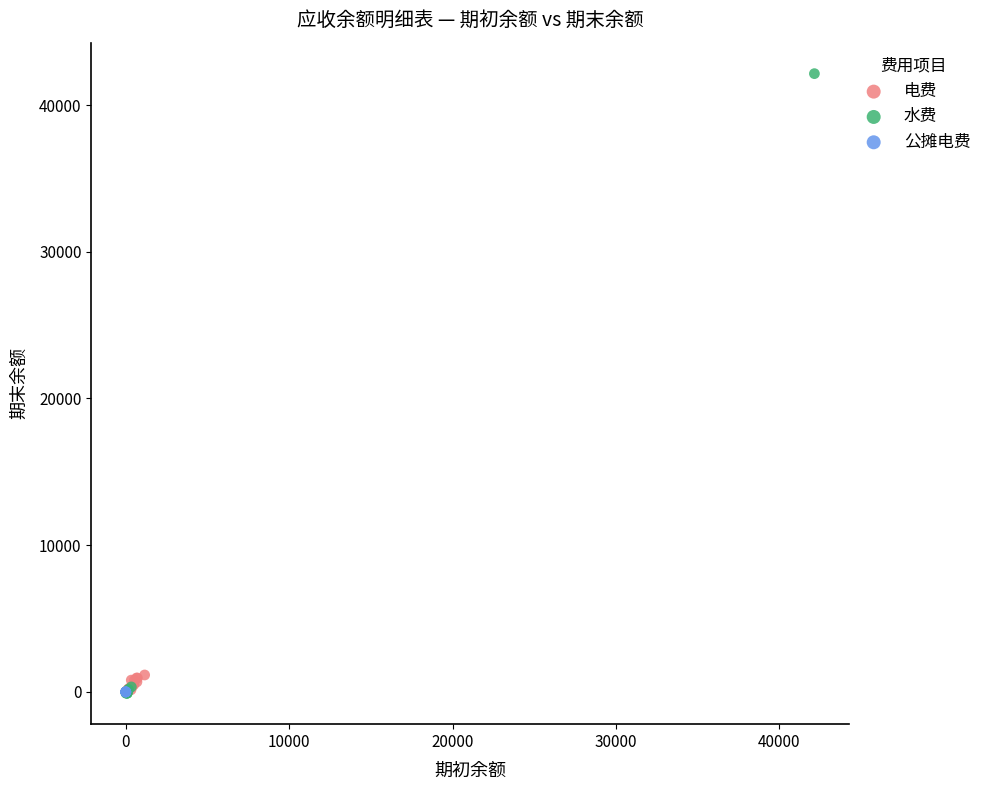

Which series has the widest spread of Y values?

水费